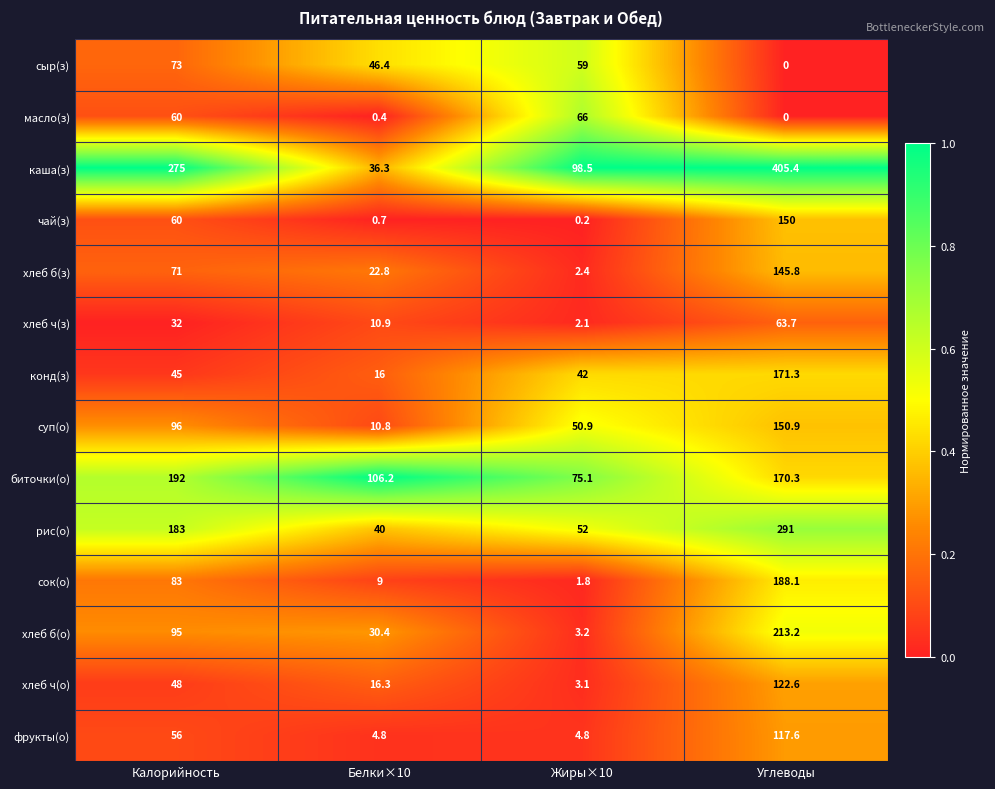

What is the maximum value shown in the chart?

405.4